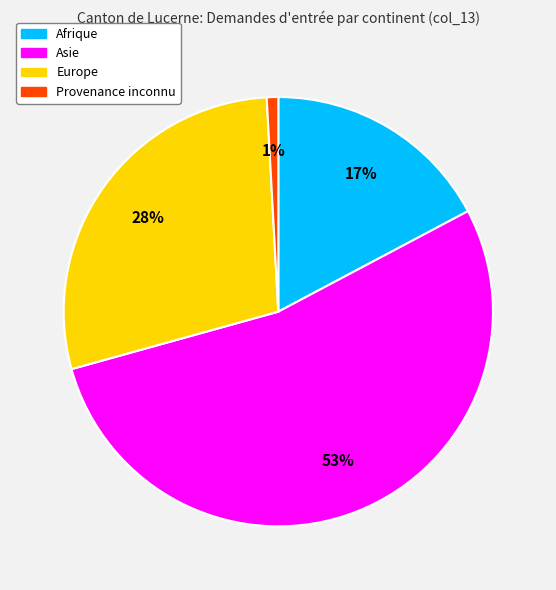

Is the sum of Asie and Europe greater than half?

Yes